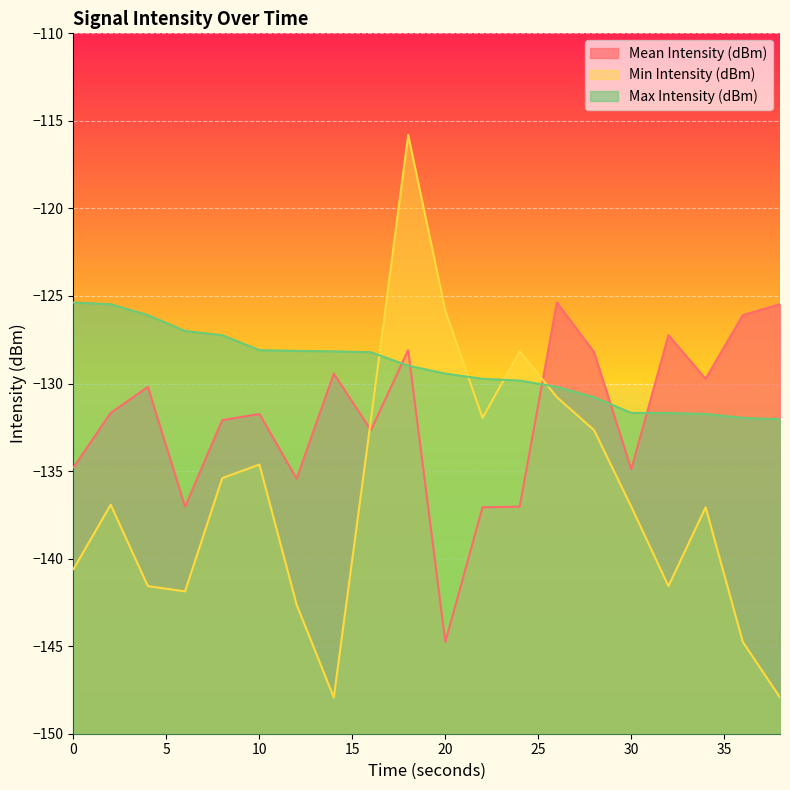

True or false: Max Intensity (dBm) has a value of -131.7 at 34.

True